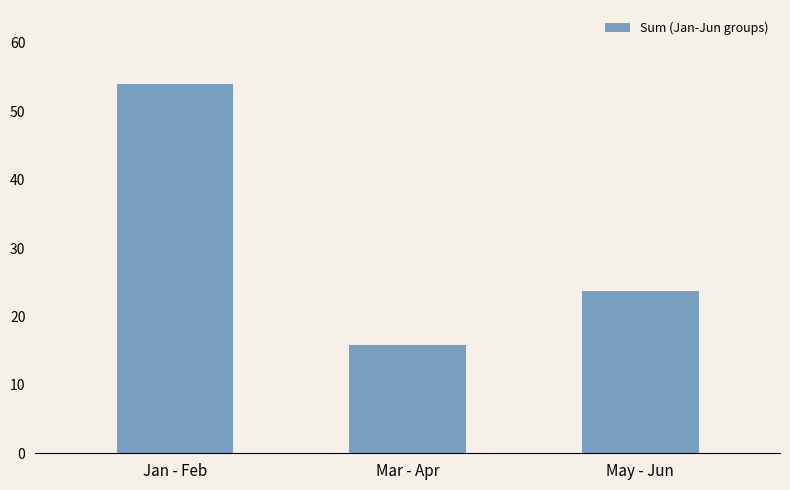

Where is the data nearest to the value 34?

May - Jun